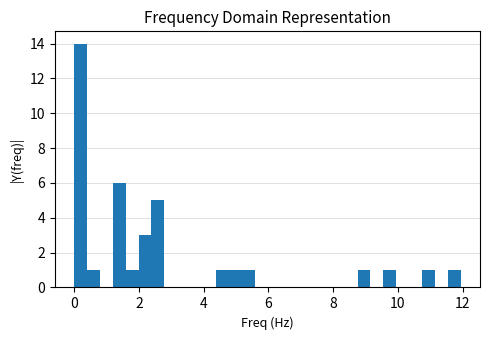

Read against the x-axis, roughly where is the centre of the tallest bar?

0.2